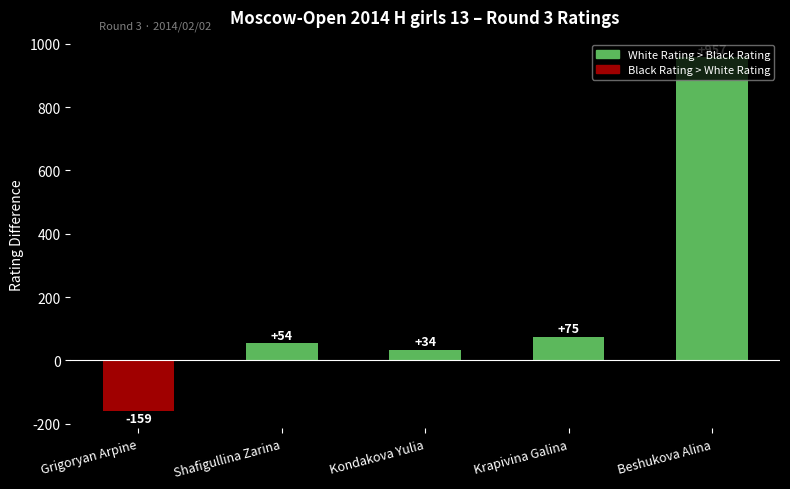

What is the value of the 4th bar from the left?

75